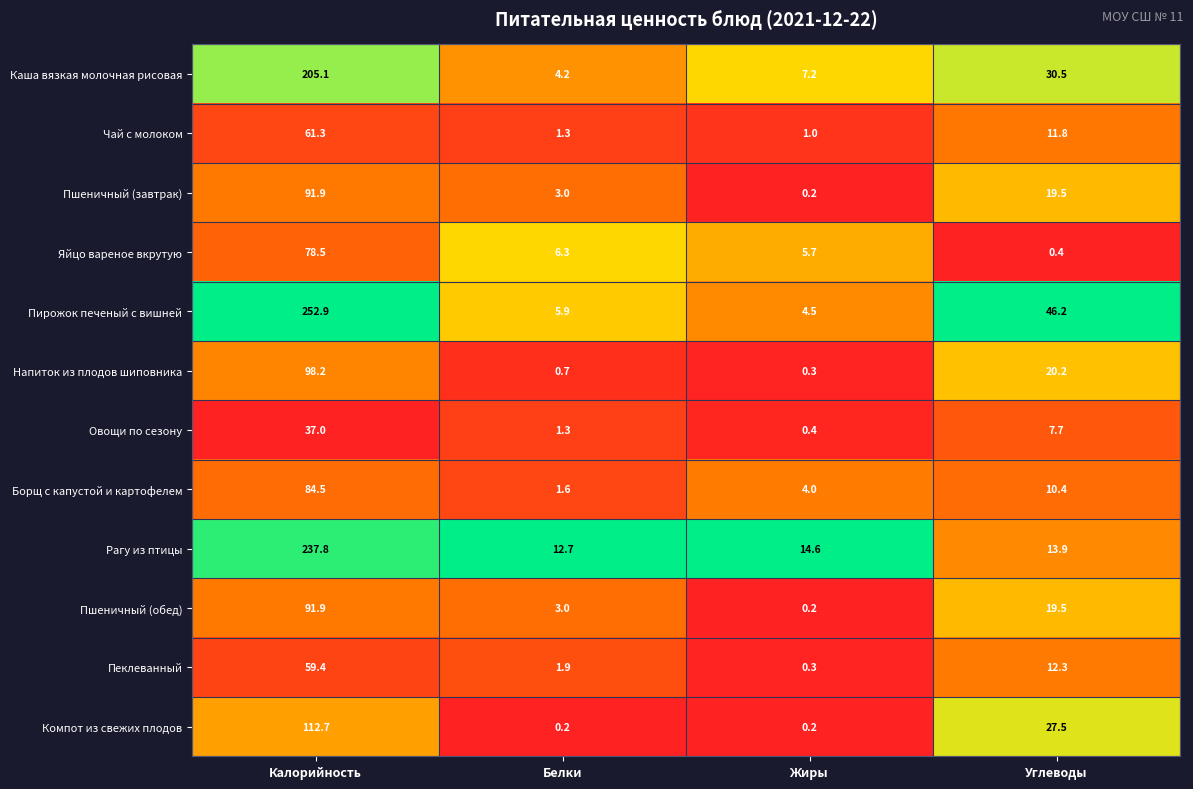

At which category is the sum across all series the highest?

Калорийность